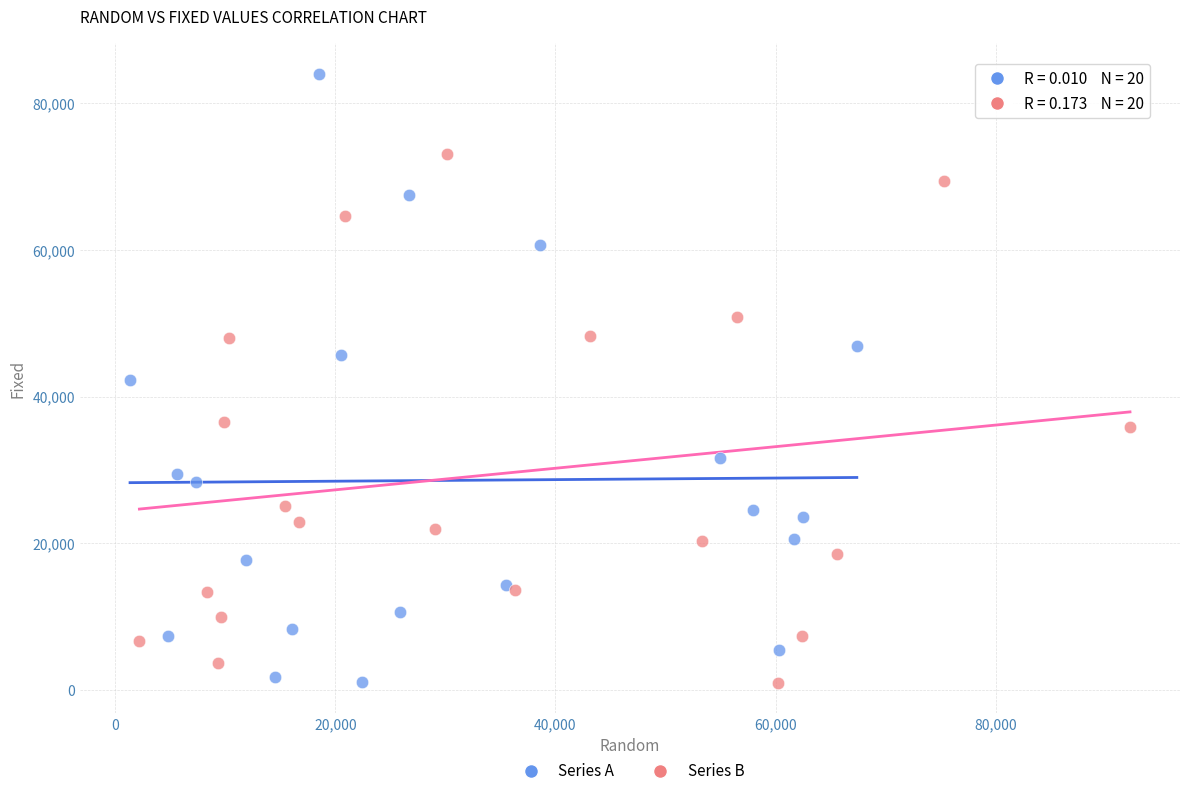

Which series reaches the maximum Y coordinate?

Series A